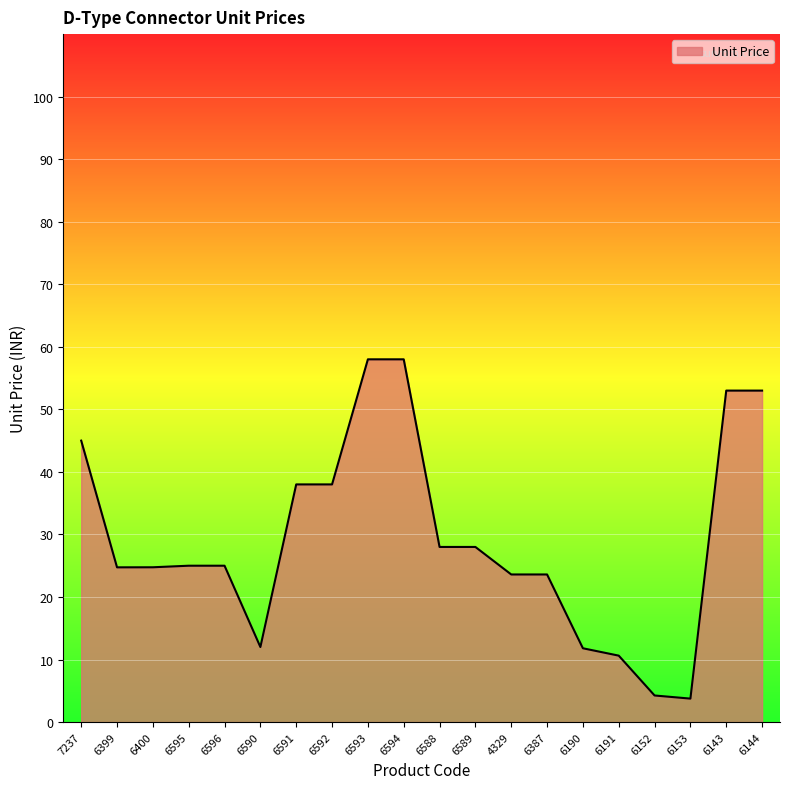

What position from the right is 4329?

8